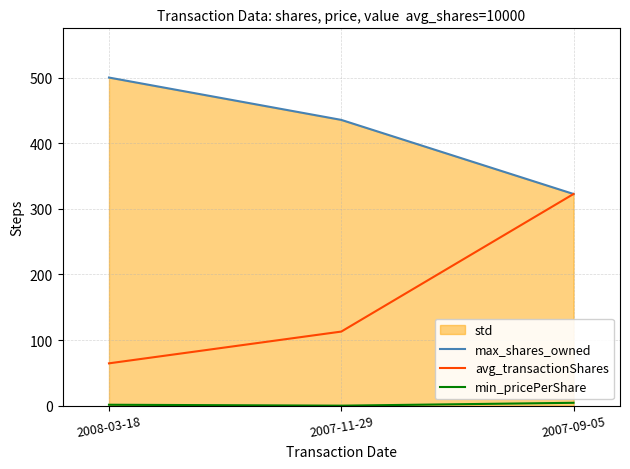

Which series has the largest total across all categories?

max_shares_owned